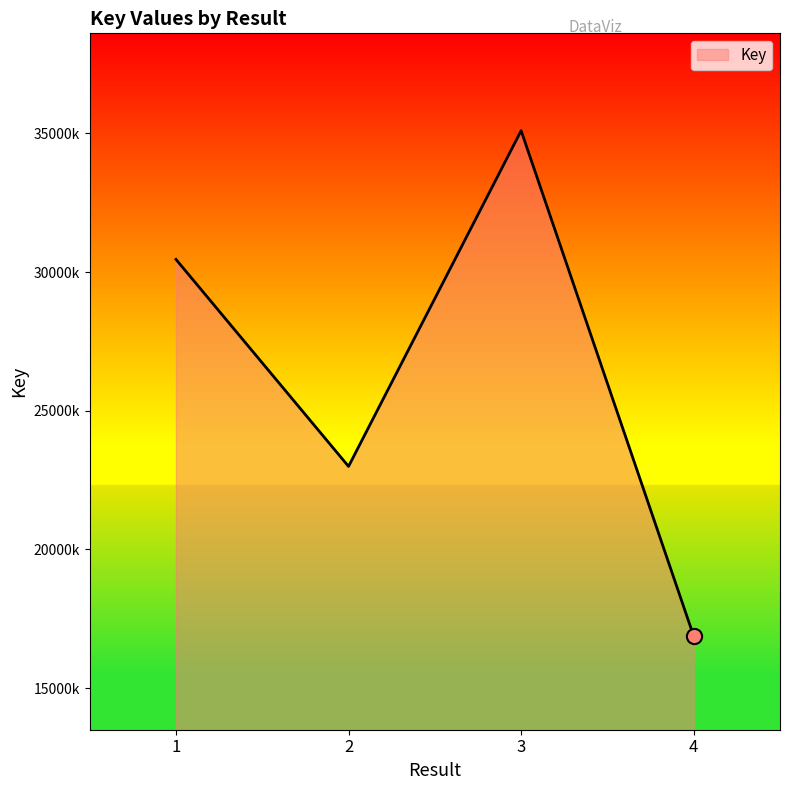

What is the change in value from 1 to 2?

-7466041